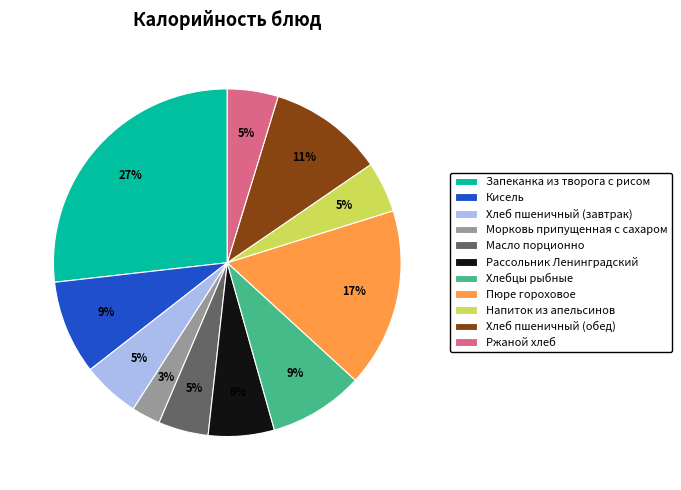

Is it true that Морковь припущенная с сахаром is 3% of the pie?

True